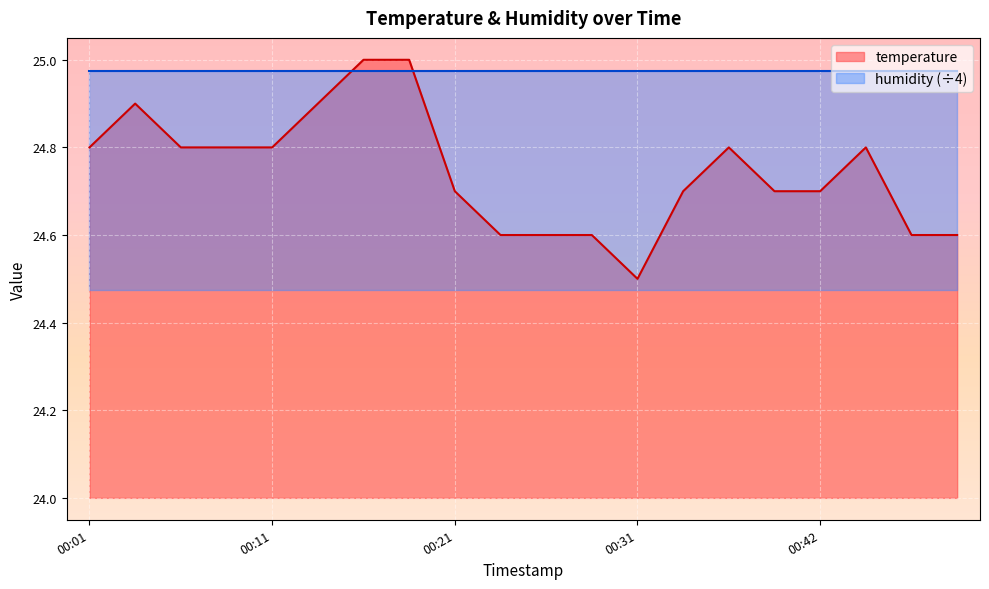

Reading left to right, what are all the values shown in this chart?

00:01=24.8	00:04=24.9	00:06=24.8	00:09=24.8	00:11=24.8	00:14=24.9	00:16=25.0	00:19=25.0	00:21=24.7	00:24=24.6	00:26=24.6	00:29=24.6	00:31=24.5	00:34=24.7	00:36=24.8	00:39=24.7	00:42=24.7	00:44=24.8	00:47=24.6	00:49=24.6